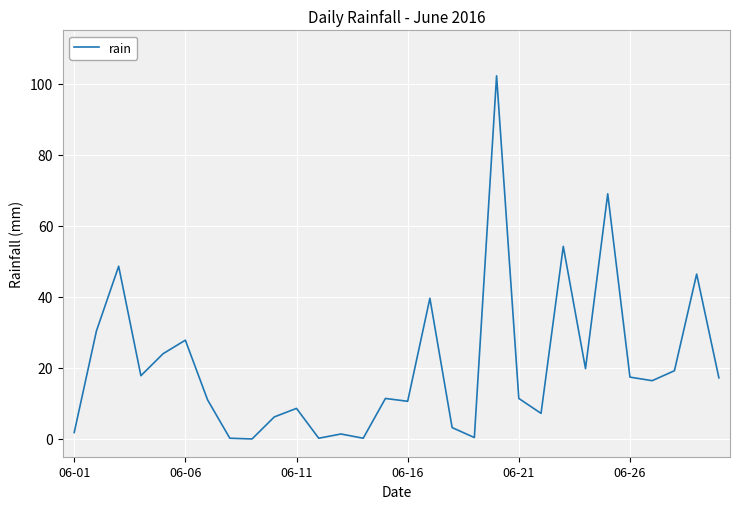

What is the maximum value shown in the chart?

102.2